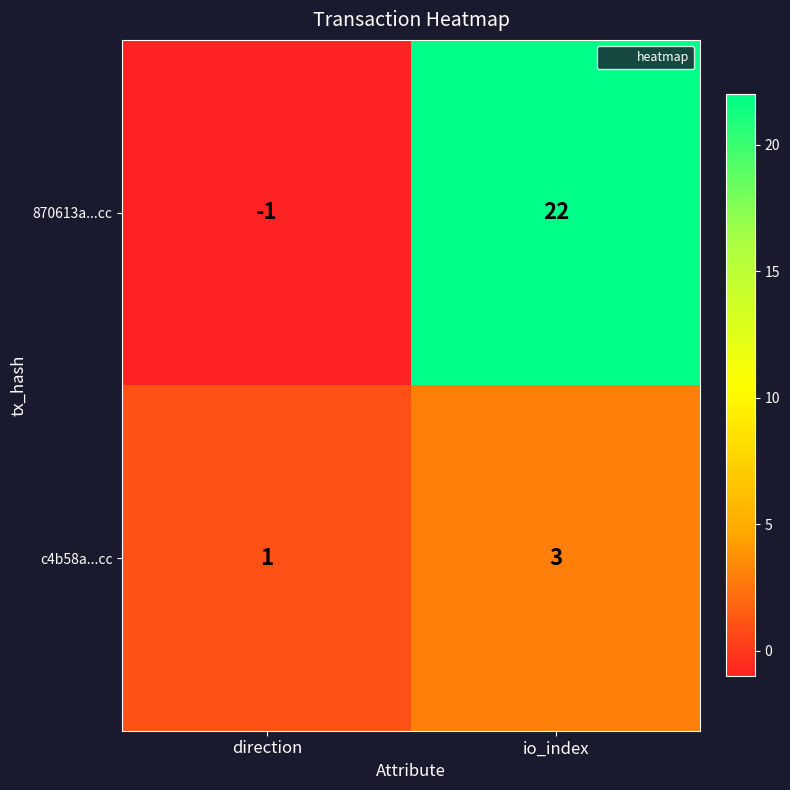

Reading left to right, list all the values displayed in this chart.

870613a...cc: direction=-1	io_index=22
c4b58a...cc: direction=1	io_index=3